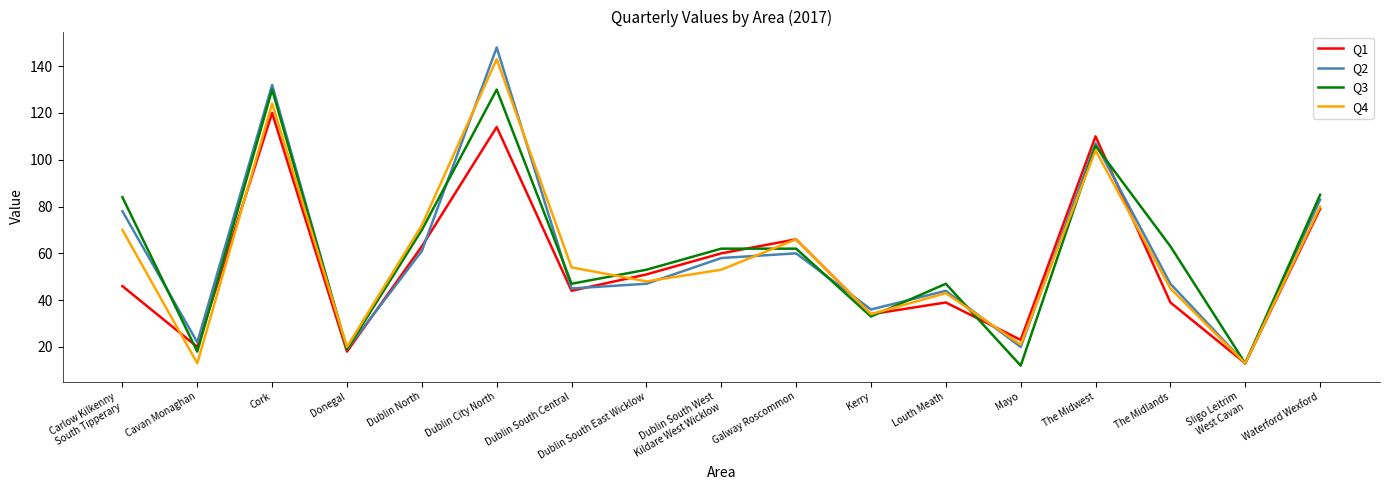

What is the sum of all Q3 values?

1034